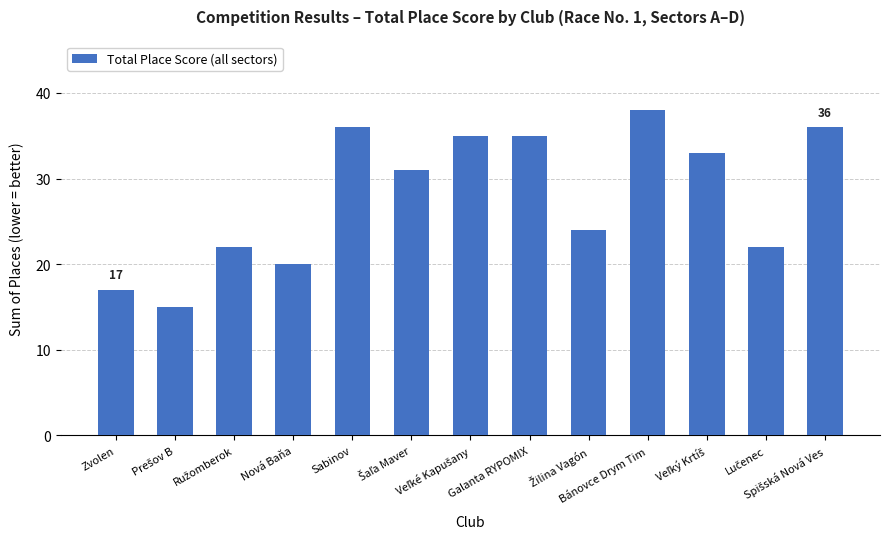

What is the difference between the second highest and second lowest values?

19